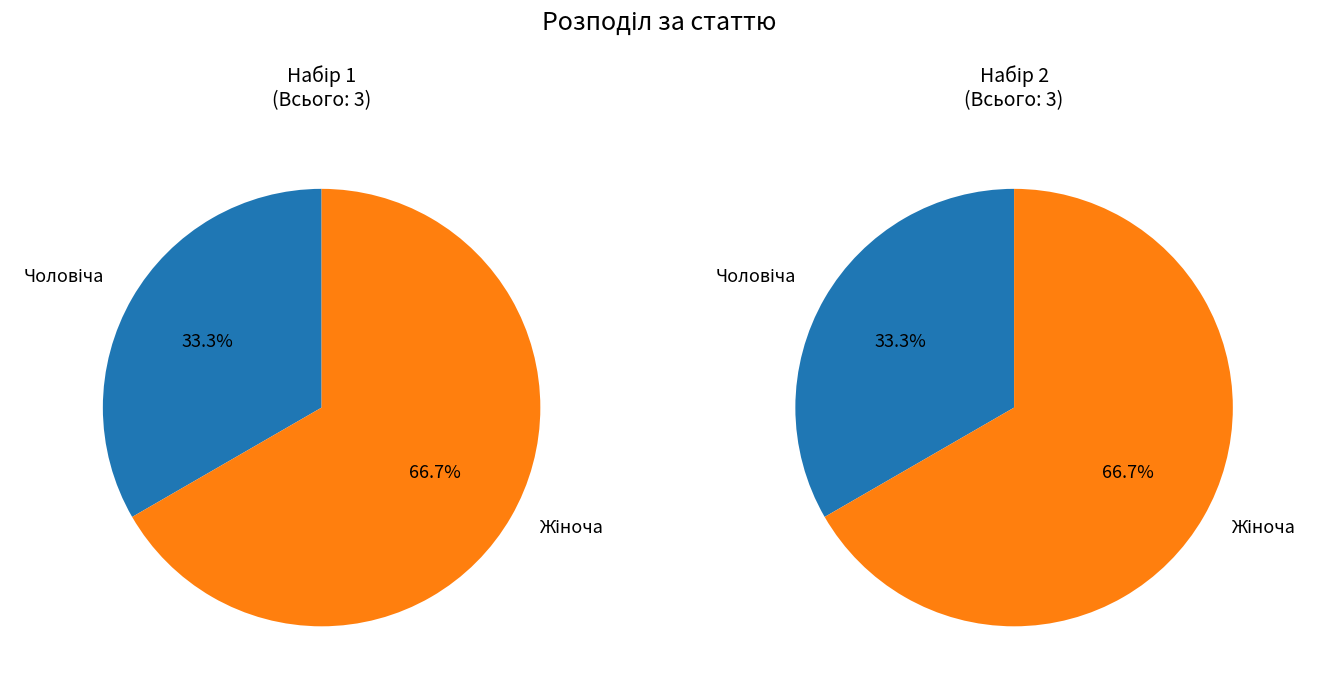

What percentage is the Жіноча slice, to the nearest percent?

67%